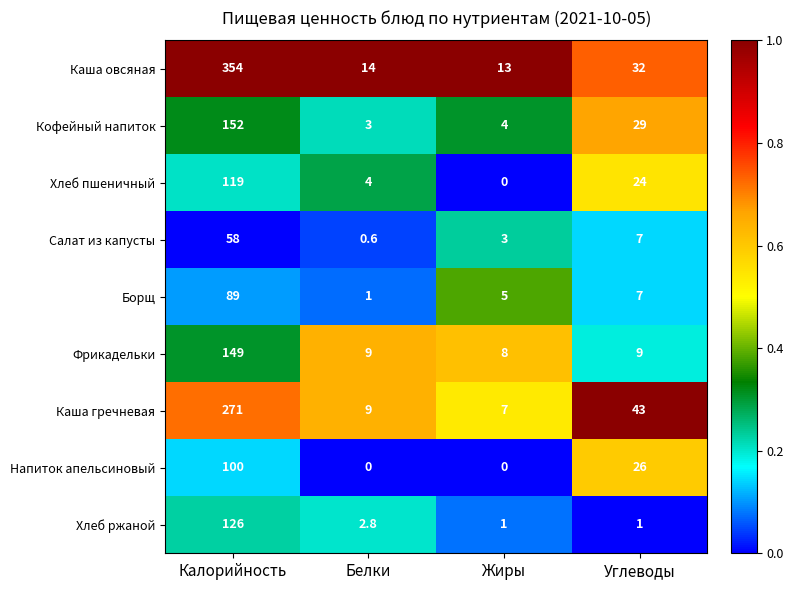

Which label corresponds to the largest value in the chart?

Калорийность